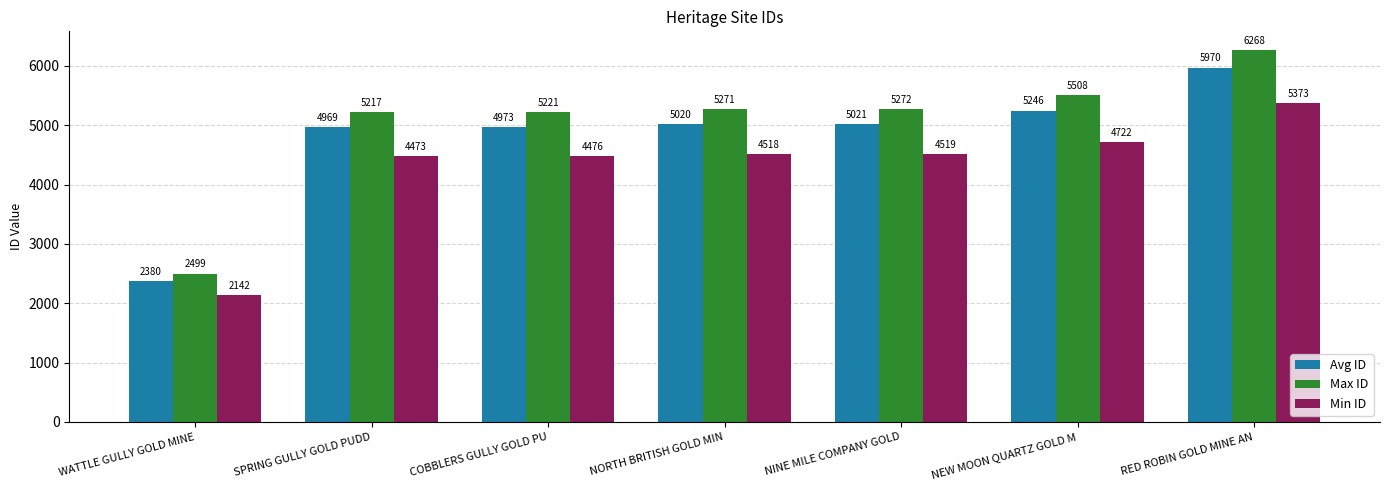

Read the Max ID value at WATTLE GULLY GOLD MINE, to the nearest 10.

2500